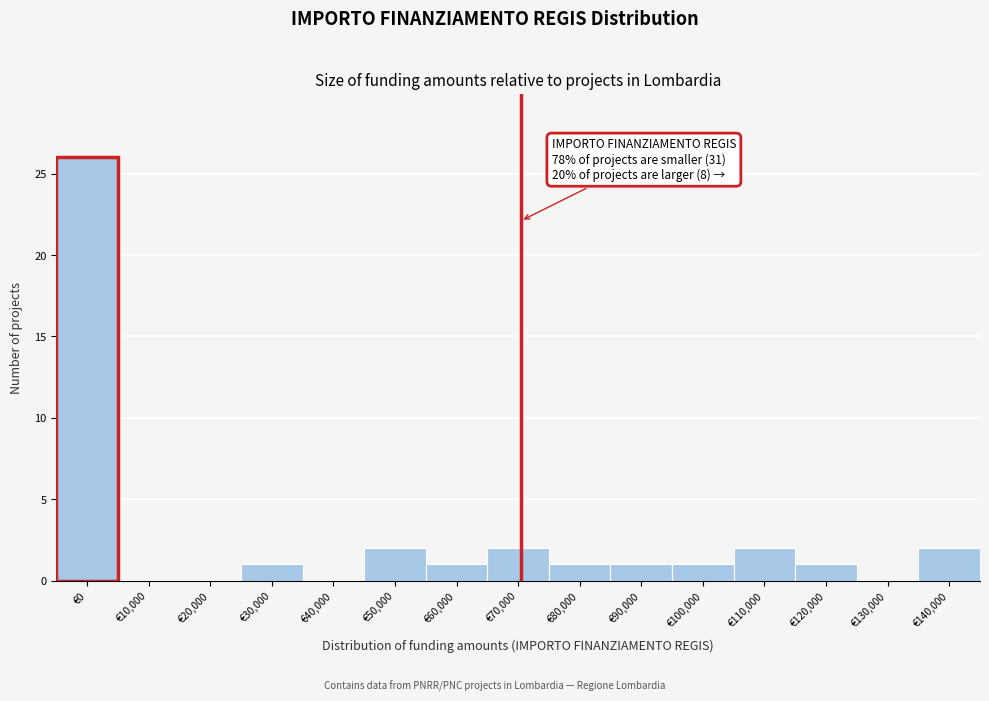

Reading left to right, what are all the values shown in this chart?

€0=26	€10,000=0	€20,000=0	€30,000=1	€40,000=0	€50,000=2	€60,000=1	€70,000=2	€80,000=1	€90,000=1	€100,000=1	€110,000=2	€120,000=1	€130,000=0	€140,000=2